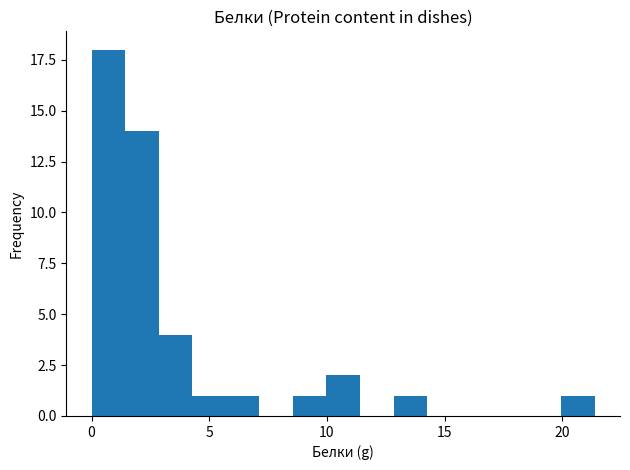

Around what value on the x-axis is the tallest bar? Give the approximate position of its centre, as read against the axis.

0.5